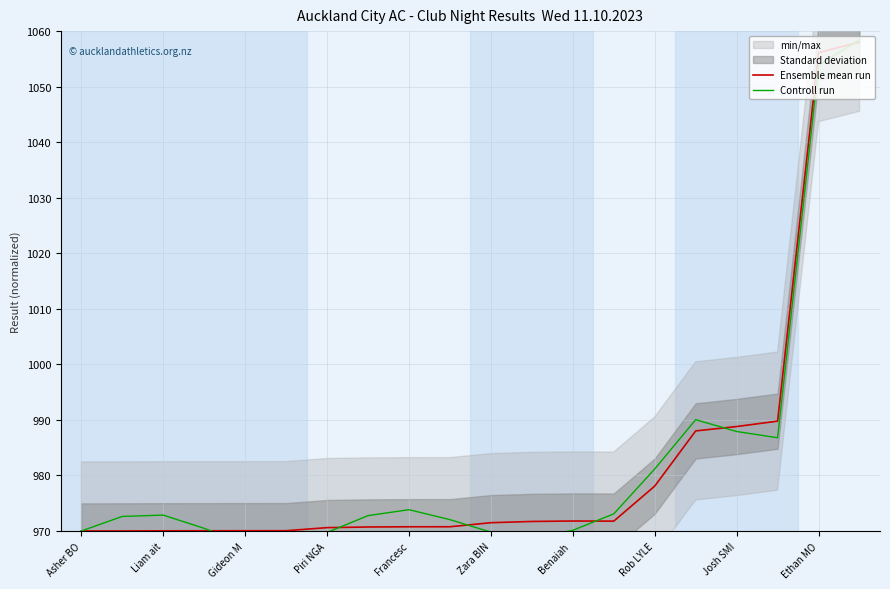

Read the Ensemble mean run value at Francesc.

970.8